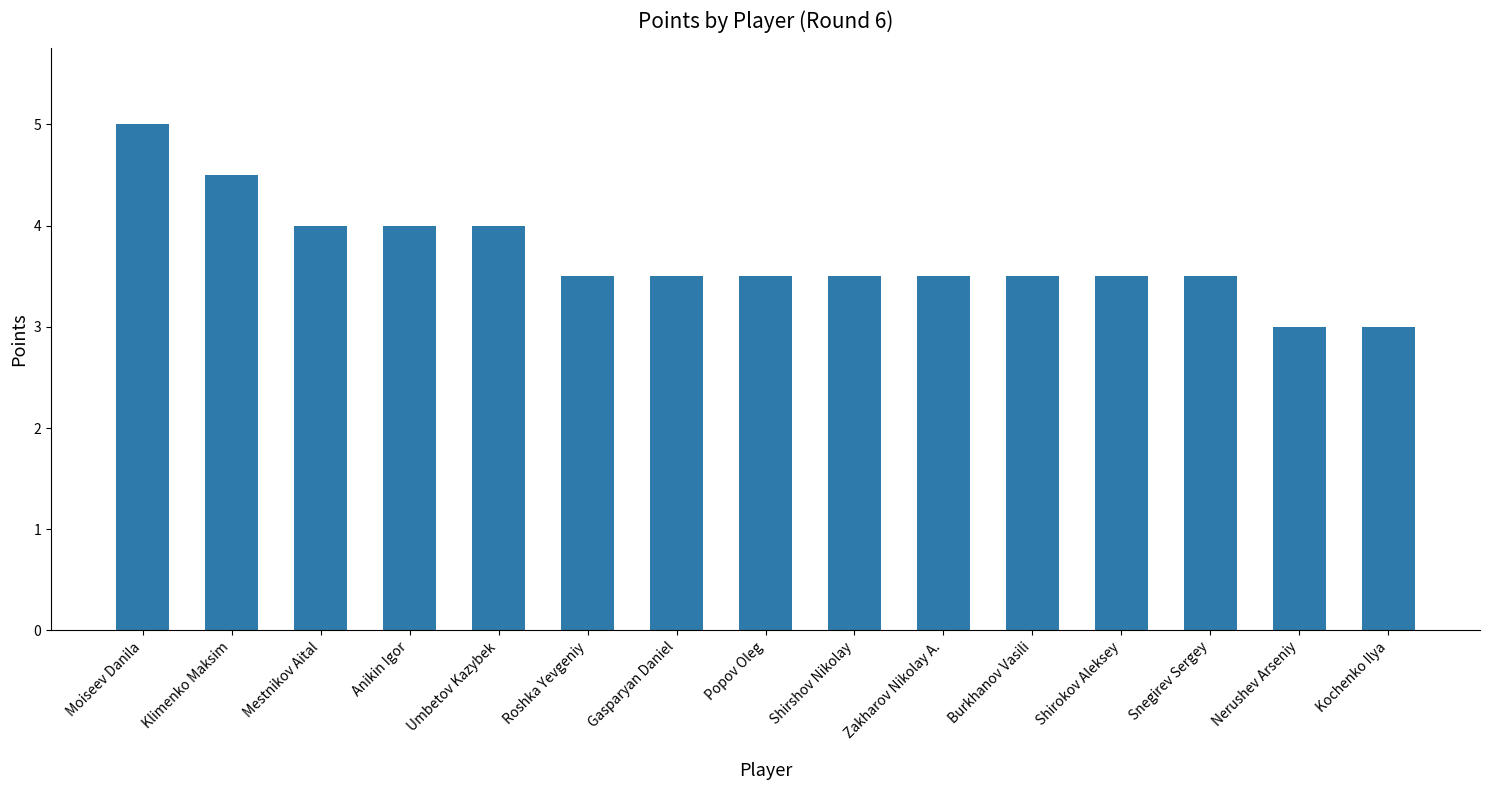

Reading right to left, what are all the values shown in this chart?

3.0	3.0	3.5	3.5	3.5	3.5	3.5	3.5	3.5	3.5	4.0	4.0	4.0	4.5	5.0